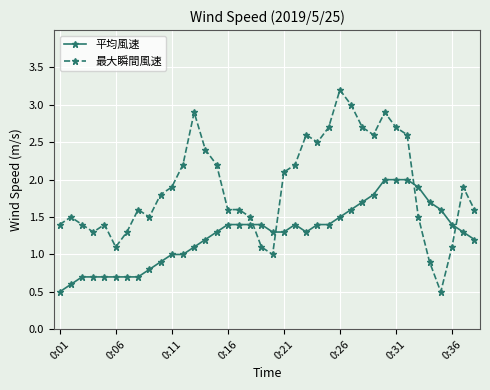

How many distinct data groups are displayed?

2